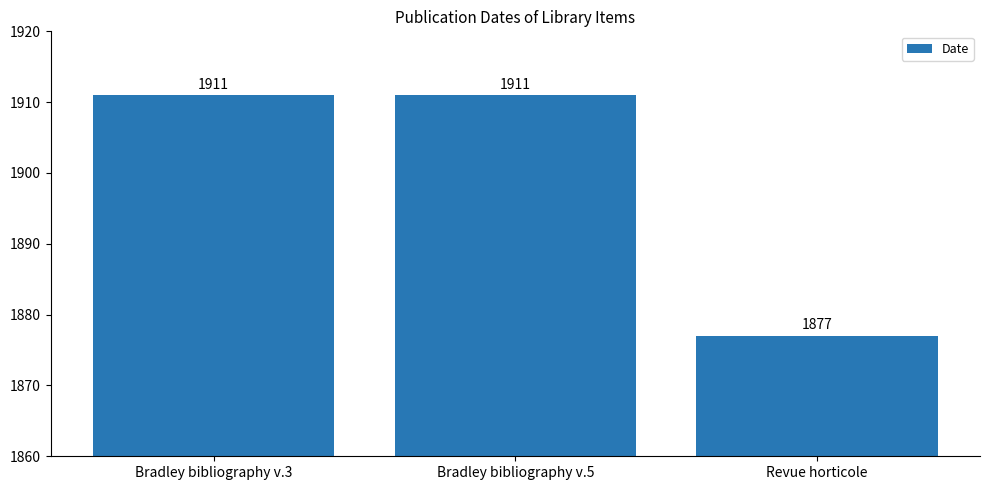

What is the maximum value shown in the chart?

1911